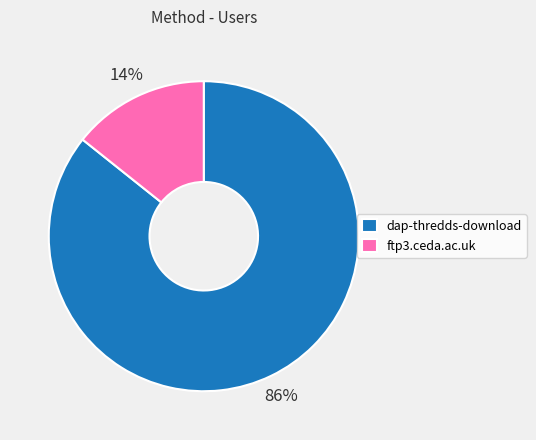

Which has a higher value, dap-thredds-download or ftp3.ceda.ac.uk?

dap-thredds-download